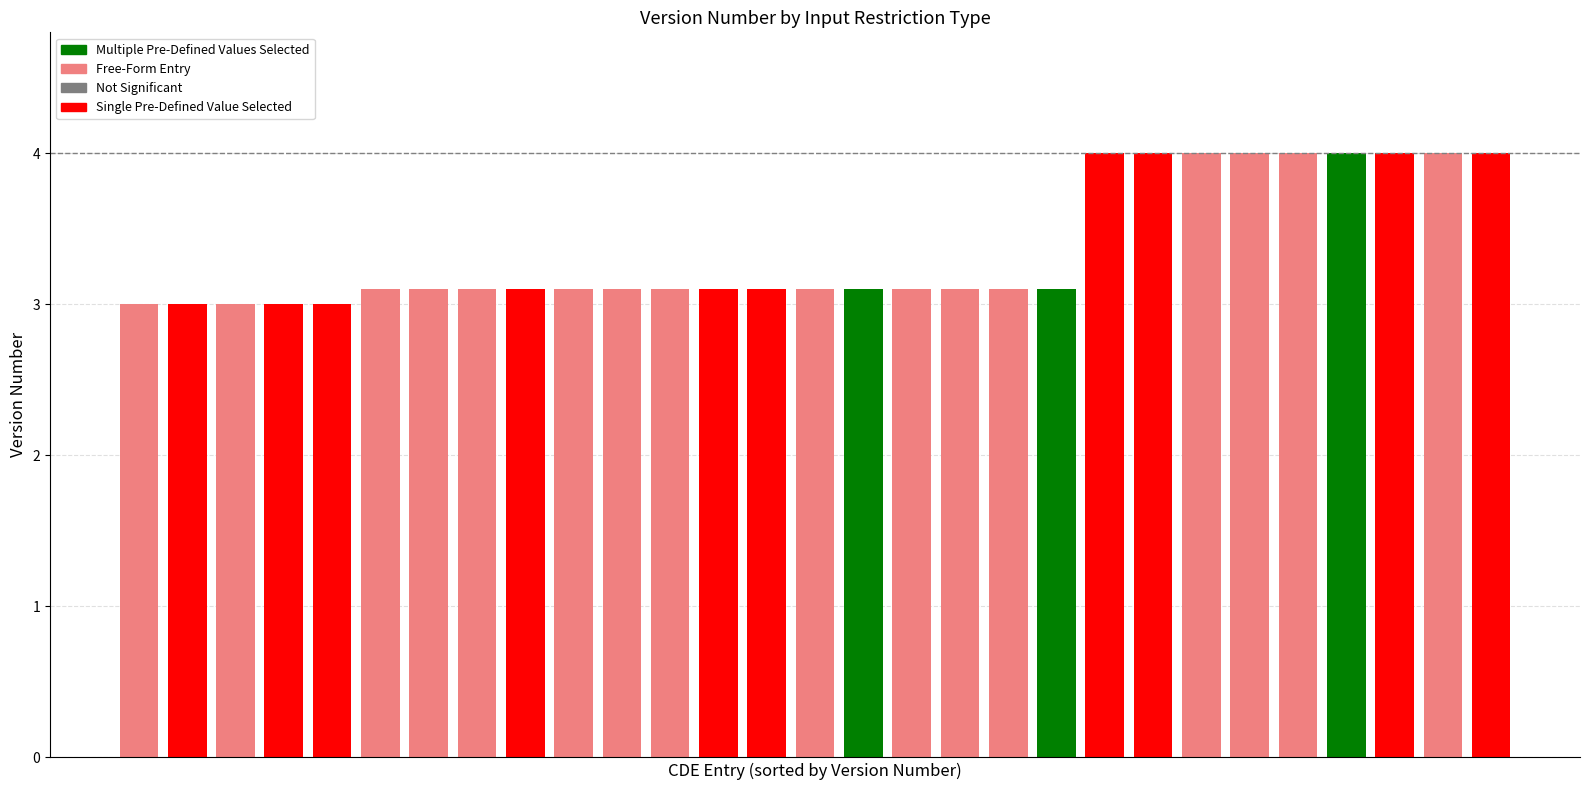

How many bars are there in total?

29